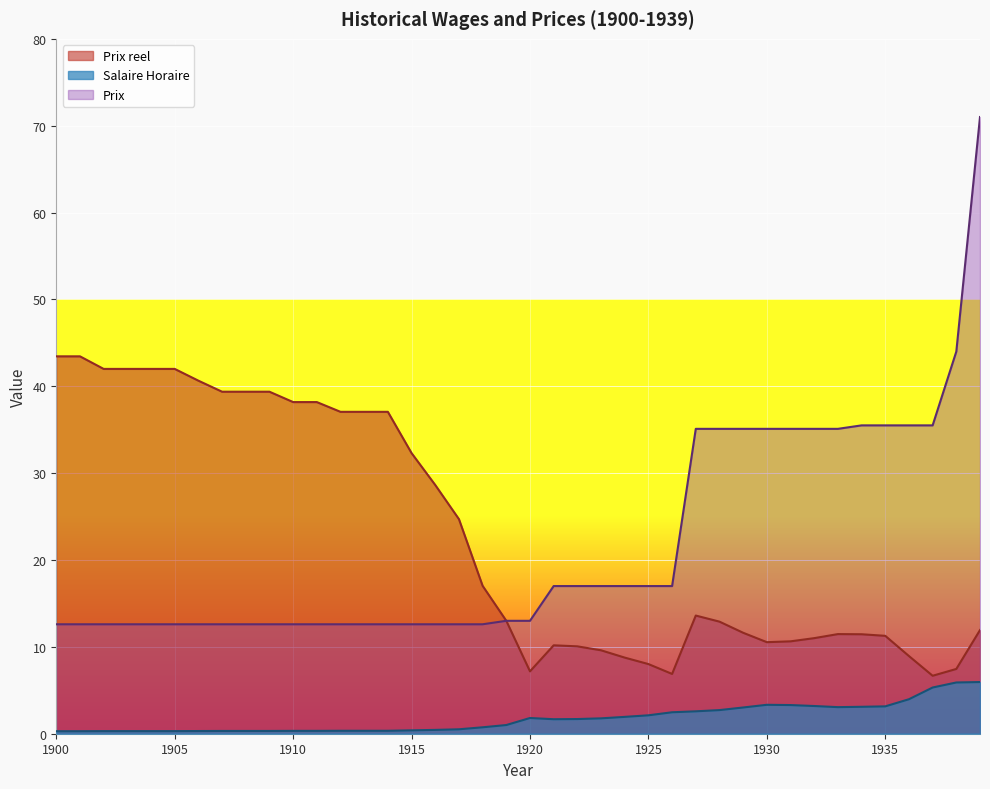

Reading left to right, transcribe all the data shown in this chart.

Salaire Horaire: 0.3	0.3	0.3	0.3	0.3	0.3	0.3	0.3	0.3	0.3	0.3	0.3	0.3	0.3	0.3	0.4	0.4	0.5	0.7	1.0	1.8	1.7	1.7	1.8	1.9	2.1	2.5	2.6	2.7	3.0	3.3	3.3	3.2	3.1	3.1	3.1	4.0	5.3	5.9	6.0
Prix reel: 43.4	43.4	42.0	42.0	42.0	42.0	40.6	39.4	39.4	39.4	38.2	38.2	37.1	37.1	37.1	32.3	28.6	24.7	17.0	13.0	7.2	10.2	10.1	9.6	8.8	8.0	6.9	13.6	12.9	11.6	10.5	10.6	11.0	11.5	11.5	11.3	8.9	6.7	7.5	11.9
Prix: 12.6	12.6	12.6	12.6	12.6	12.6	12.6	12.6	12.6	12.6	12.6	12.6	12.6	12.6	12.6	12.6	12.6	12.6	12.6	13.0	13.0	17.0	17.0	17.0	17.0	17.0	17.0	35.1	35.1	35.1	35.1	35.1	35.1	35.1	35.5	35.5	35.5	35.5	44.0	71.0